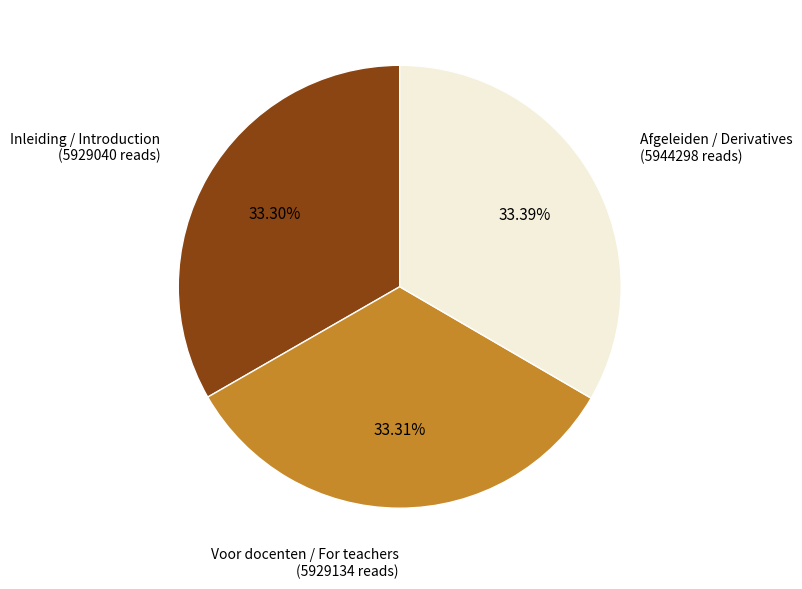

Is there any slice that represents more than half of the pie?

No